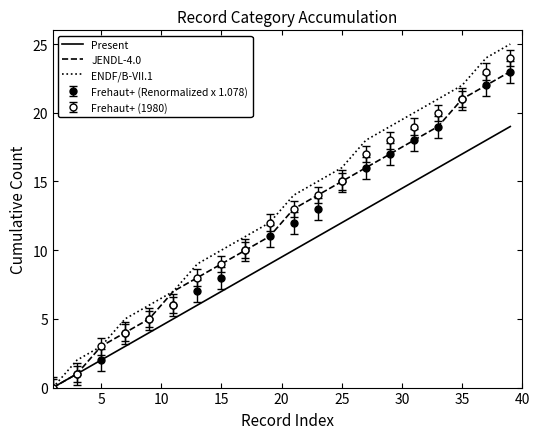

What is the difference between the maximum and minimum values in the Present series?

19